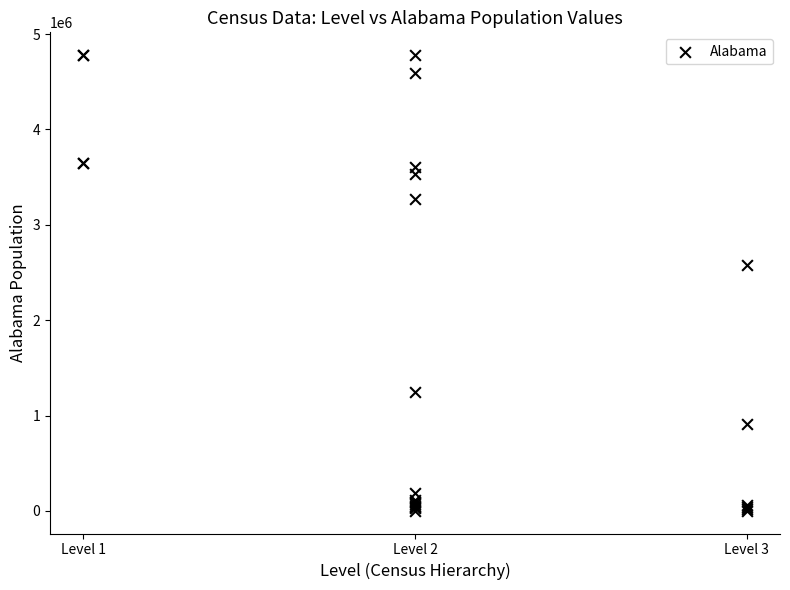

What Y value in the scatter plot is closest to 2390930?

2576913